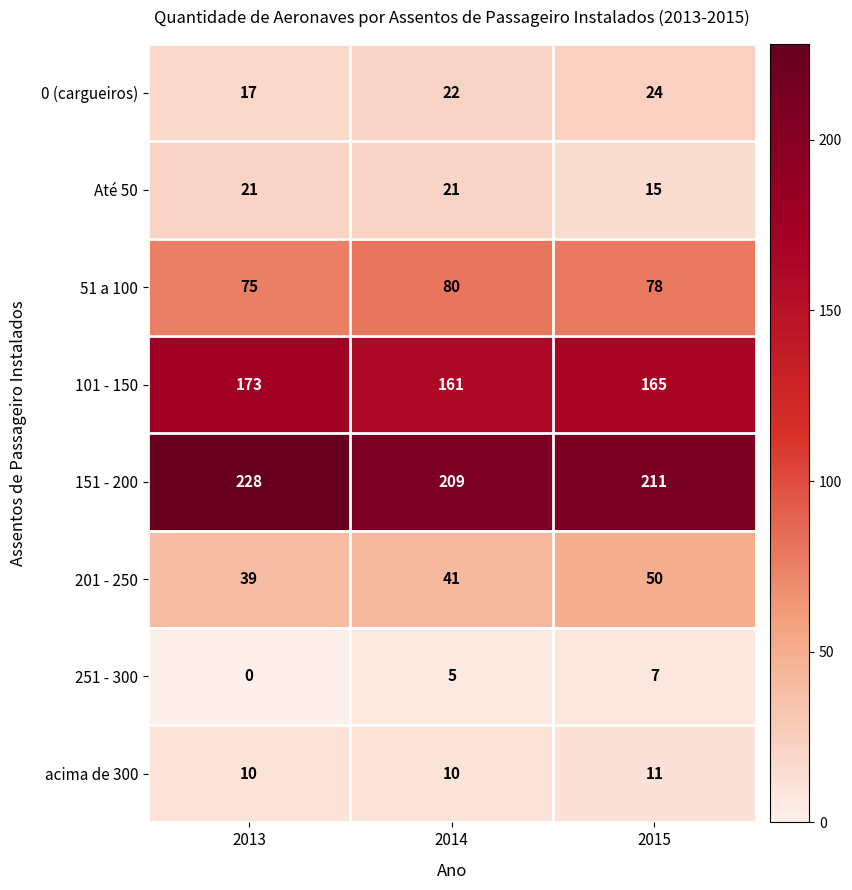

Which series changed the most between 2013 and 2014?

151 - 200